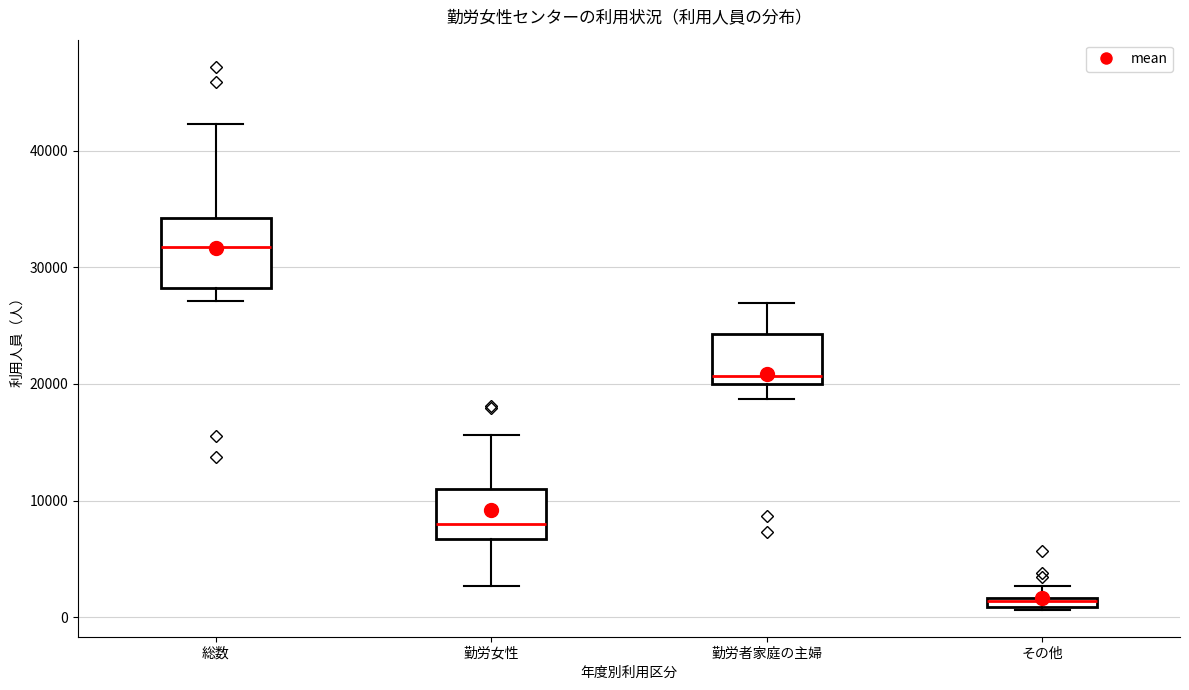

Which box is the tallest, from its lower edge to its upper edge?

総数